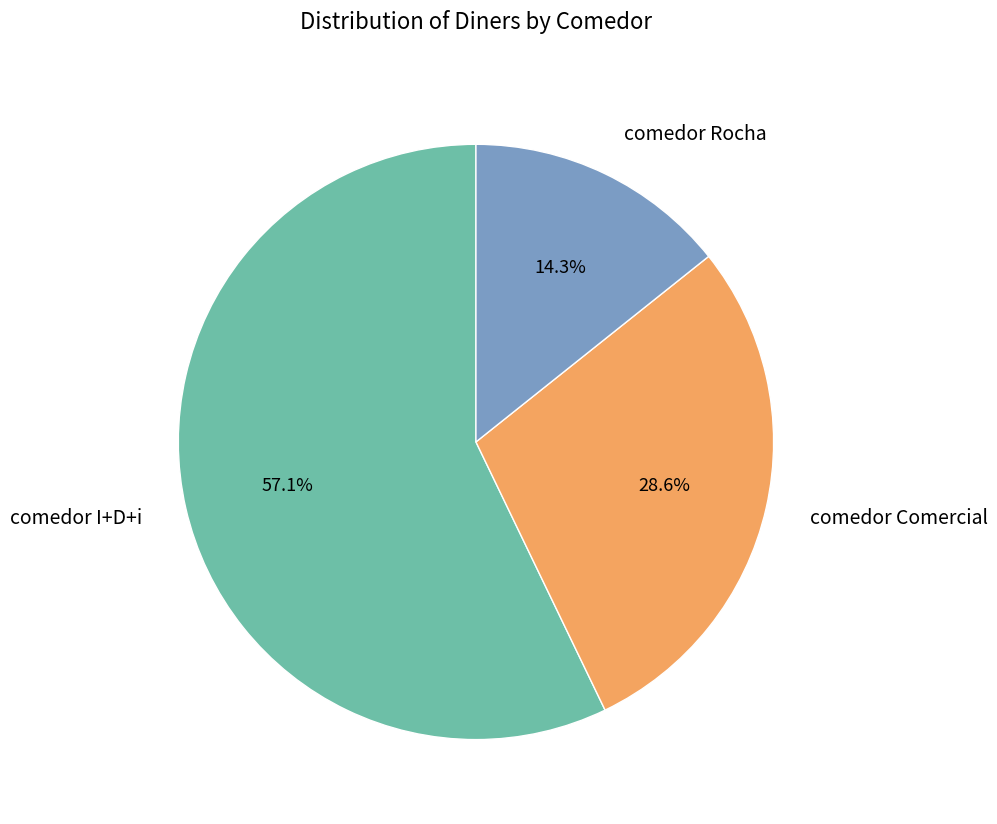

Do comedor Comercial and comedor Rocha together represent more than half of the pie?

No